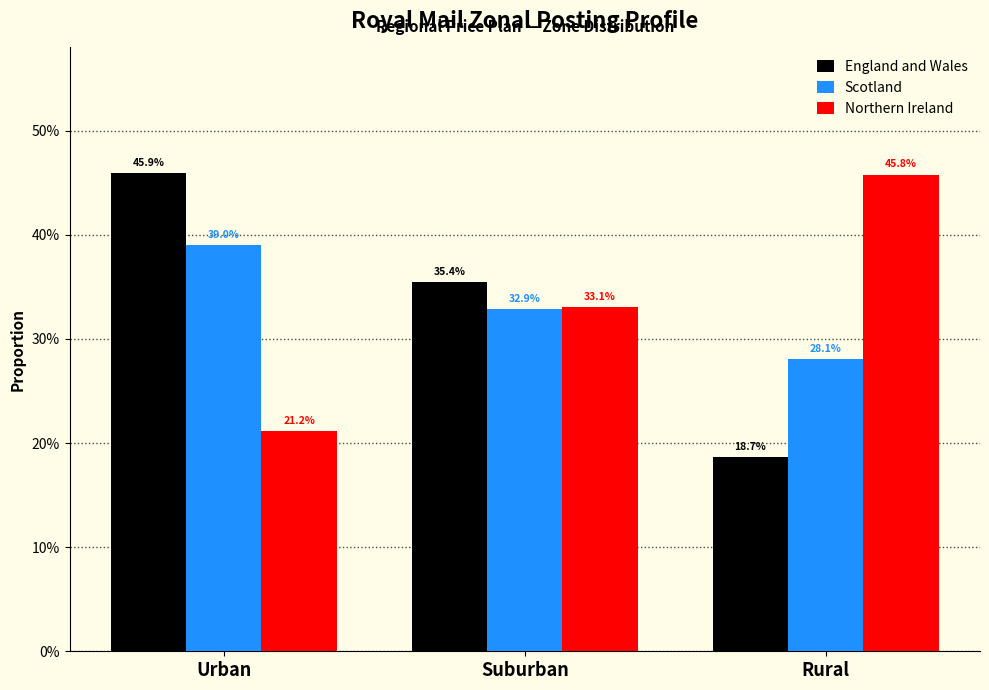

Reading right to left, list all the values displayed in this chart.

England and Wales: Rural=0.2	Suburban=0.4	Urban=0.5
Scotland: Rural=0.3	Suburban=0.3	Urban=0.4
Northern Ireland: Rural=0.5	Suburban=0.3	Urban=0.2